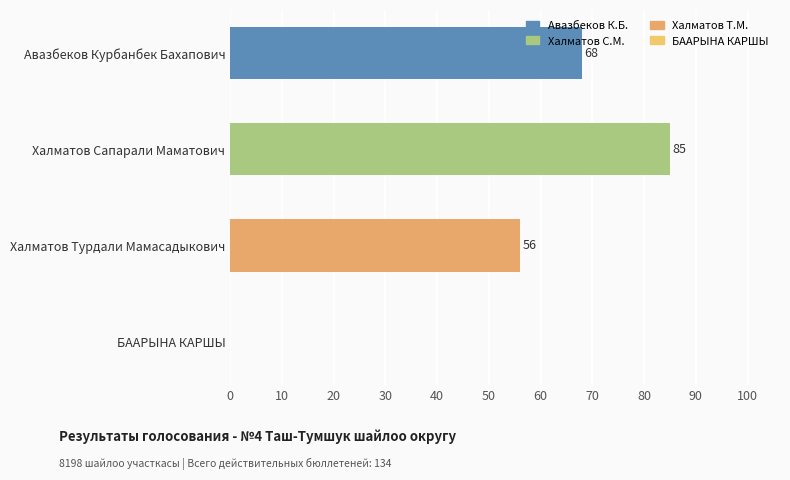

Reading top to bottom, extract all data points from this chart.

Авазбеков Курбанбек Бахапович=68	Халматов Сапарали Маматович=85	Халматов Турдали Мамасадыкович=56	БААРЫНА КАРШЫ=0